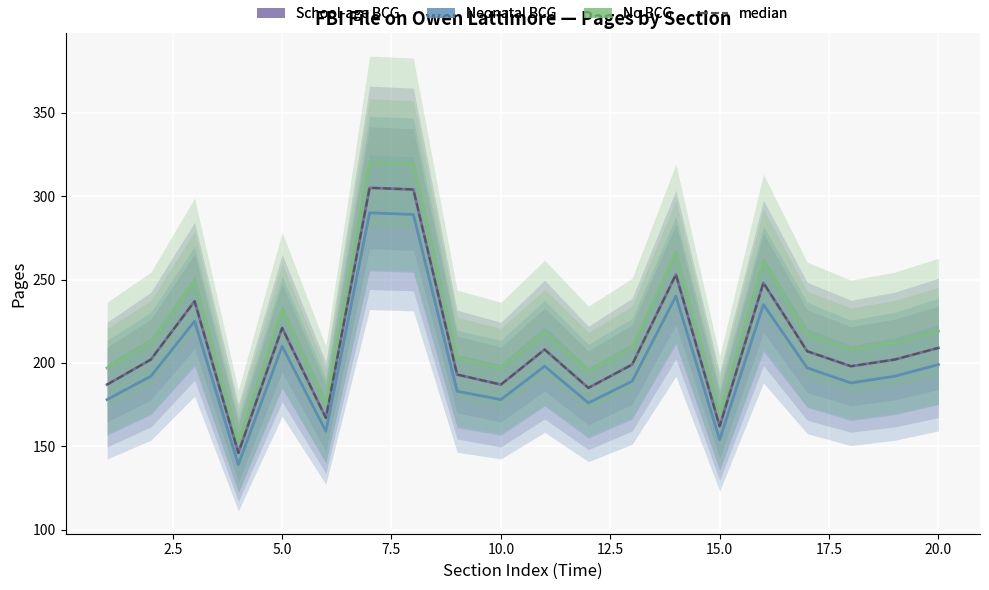

True or false: median has more than 0 points higher than both neighbors.

True